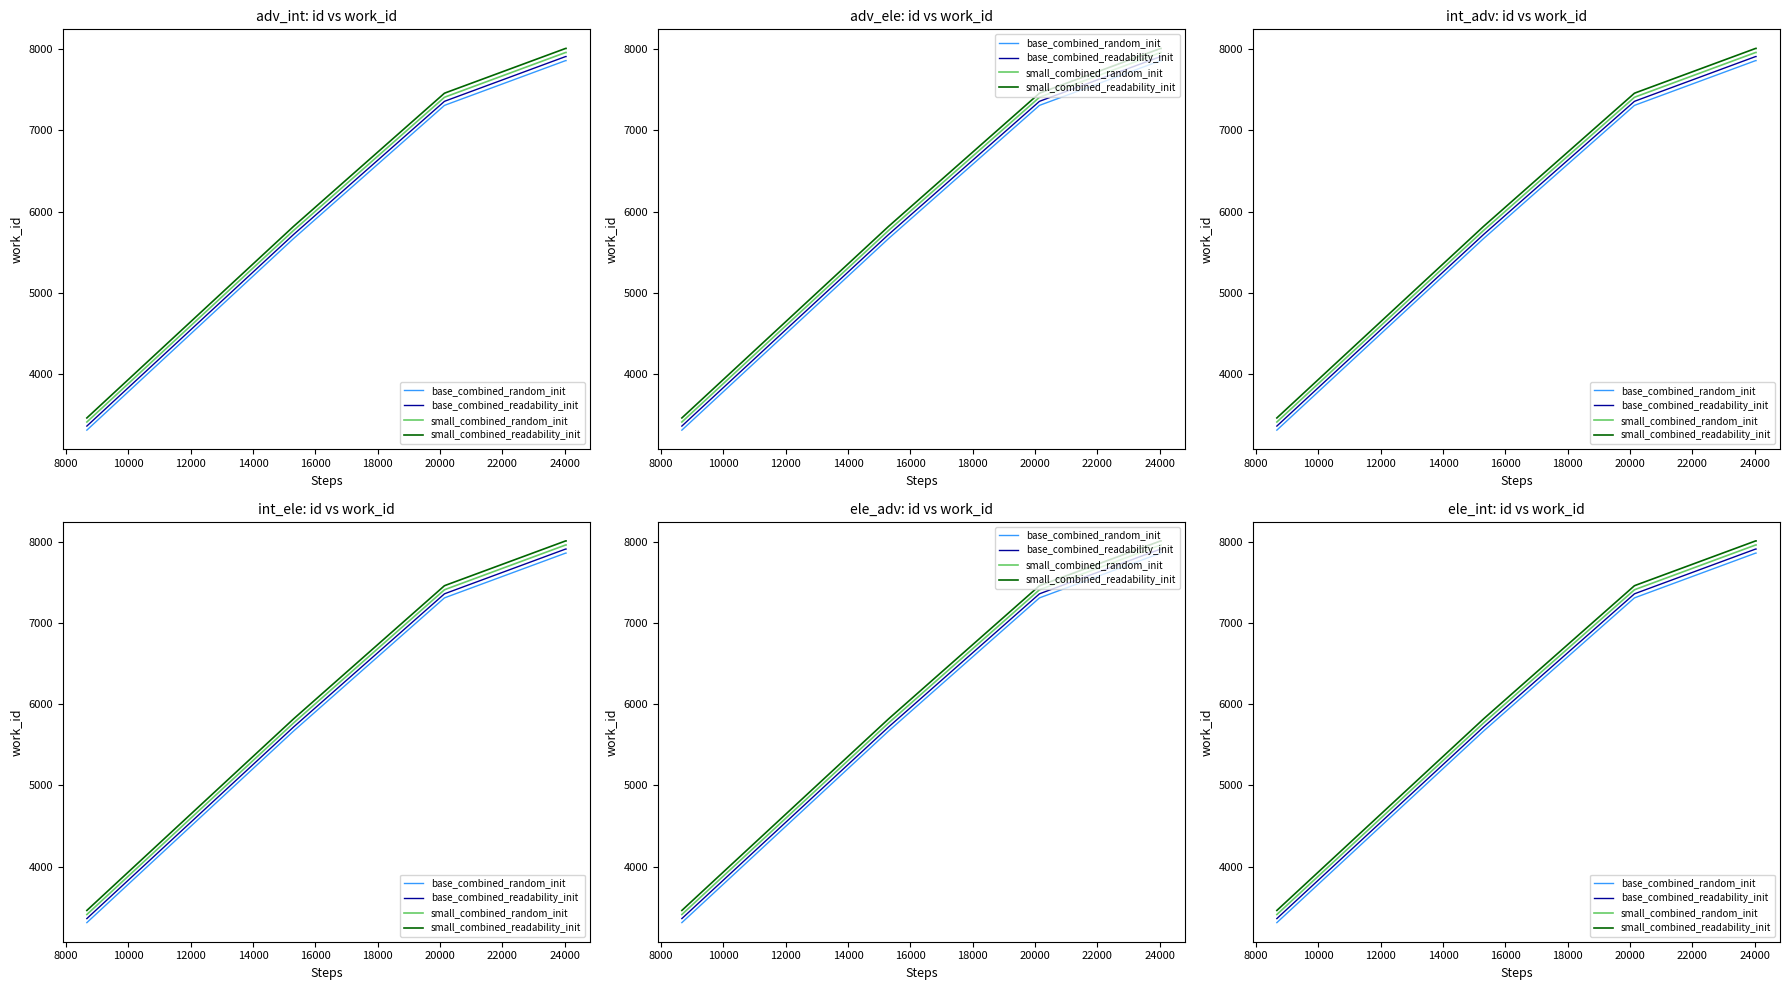

What is the value of the small_combined_readability_init point at the 6th from the left?

8009